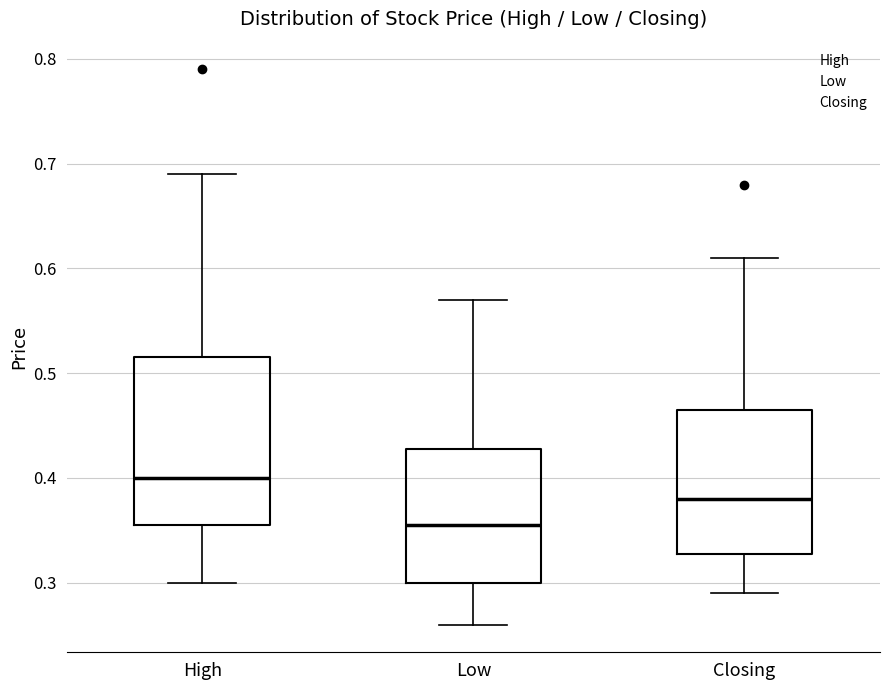

Which box's median line is the lowest?

Low